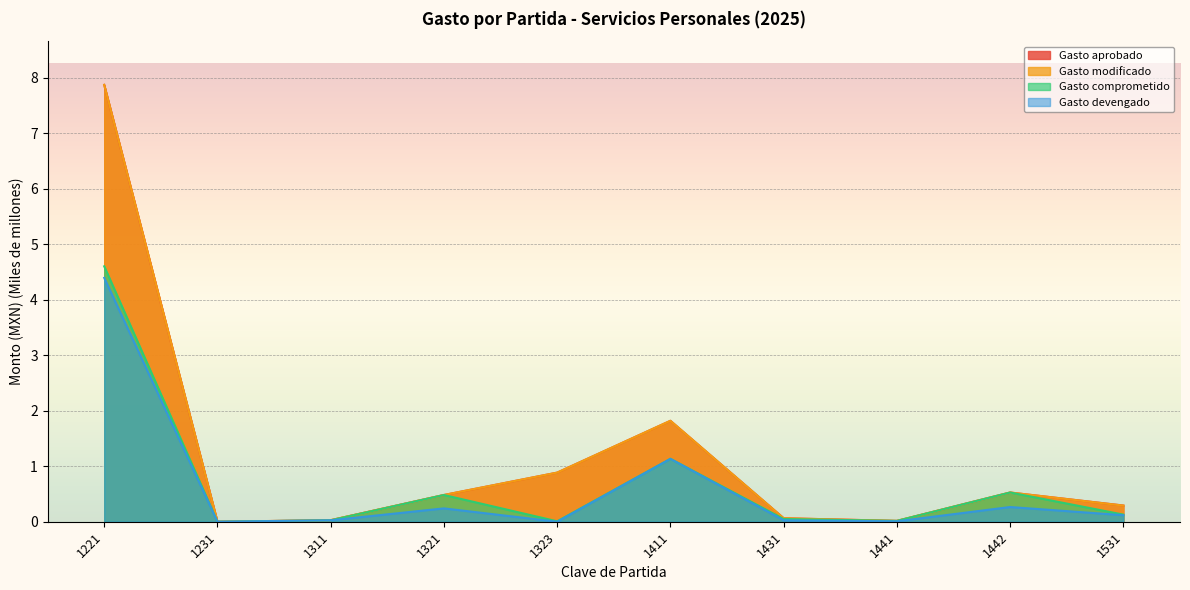

Reading right to left, list all the values displayed in this chart.

Gasto aprobado: 1531=0.3	1442=0.5	1441=0.0	1431=0.1	1411=1.8	1323=0.9	1321=0.5	1311=0.0	1231=0.0	1221=7.9
Gasto modificado: 1531=0.3	1442=0.5	1441=0.0	1431=0.1	1411=1.8	1323=0.9	1321=0.5	1311=0.0	1231=0.0	1221=7.9
Gasto comprometido: 1531=0.1	1442=0.5	1441=0.0	1431=0.0	1411=1.1	1323=0.0	1321=0.5	1311=0.0	1231=0.0	1221=4.6
Gasto devengado: 1531=0.1	1442=0.3	1441=0.0	1431=0.0	1411=1.1	1323=0.0	1321=0.2	1311=0.0	1231=0.0	1221=4.4